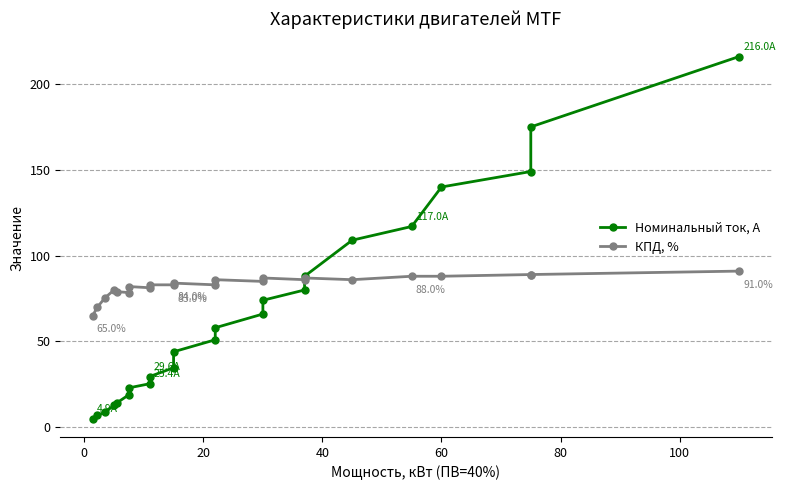

List the series in order of their overall mean, highest first.

КПД, %, Номинальный ток, А